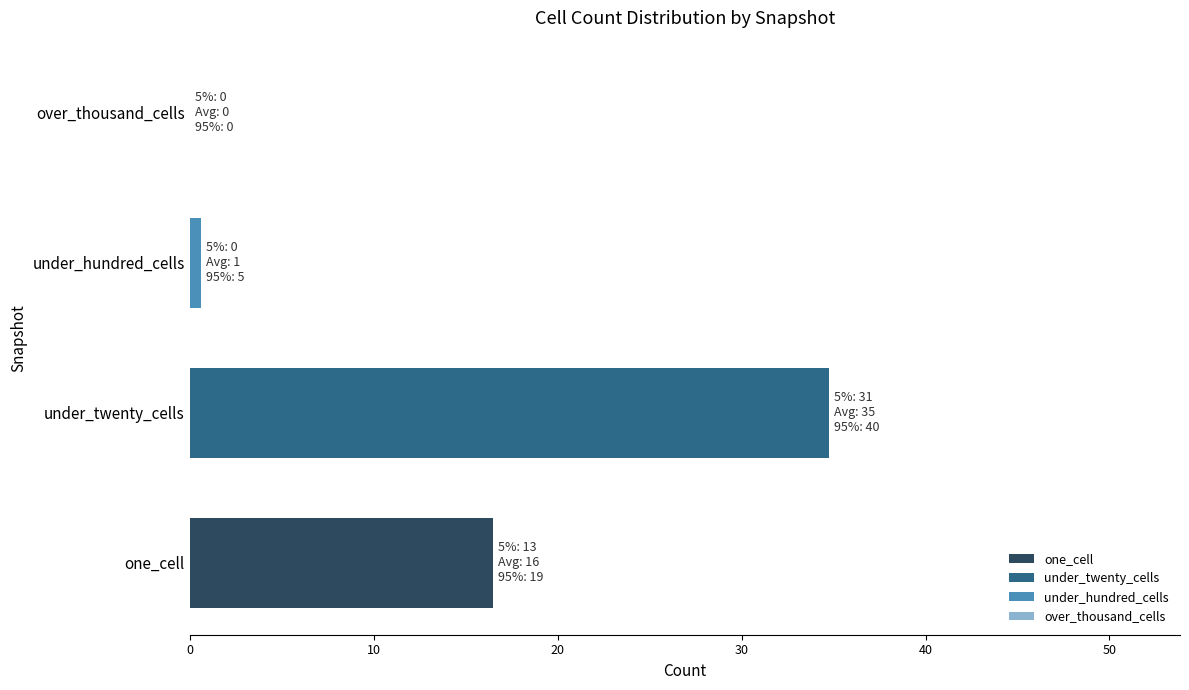

How many categories are shown in the chart?

4